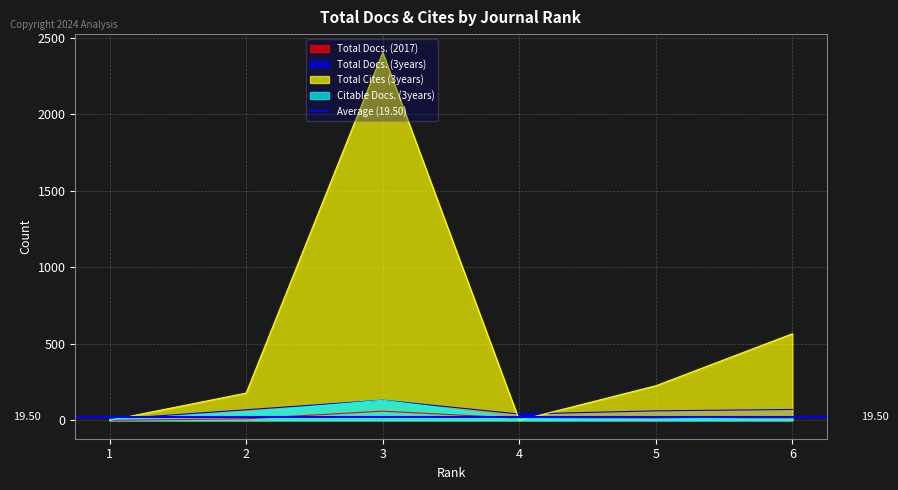

What is the difference between the maximum and second lowest values in the Total Docs. (3years) series?

91